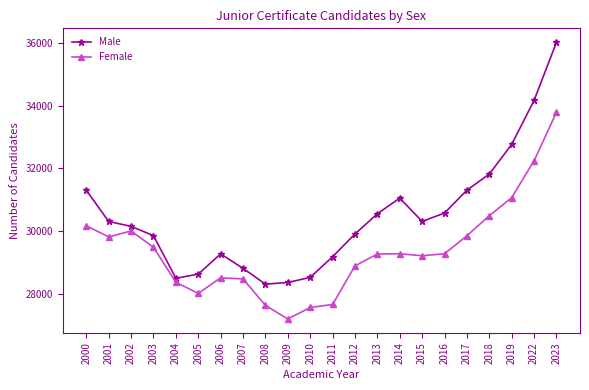

What is the difference between the highest and lowest values at 2018?

1328